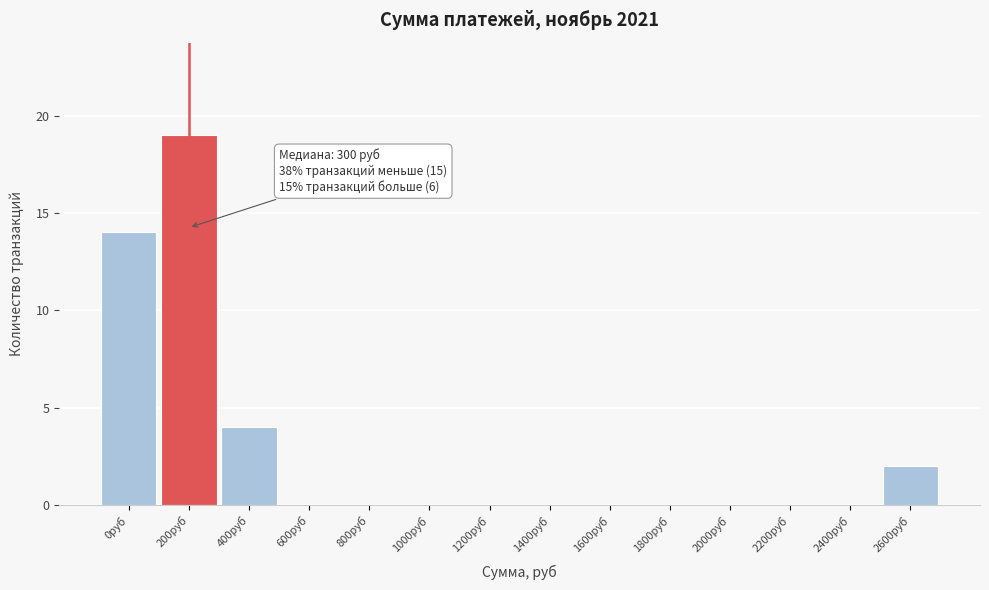

Reading right to left, what are all the values shown in this chart?

2600руб=2	2400руб=0	2200руб=0	2000руб=0	1800руб=0	1600руб=0	1400руб=0	1200руб=0	1000руб=0	800руб=0	600руб=0	400руб=4	200руб=19	0руб=14